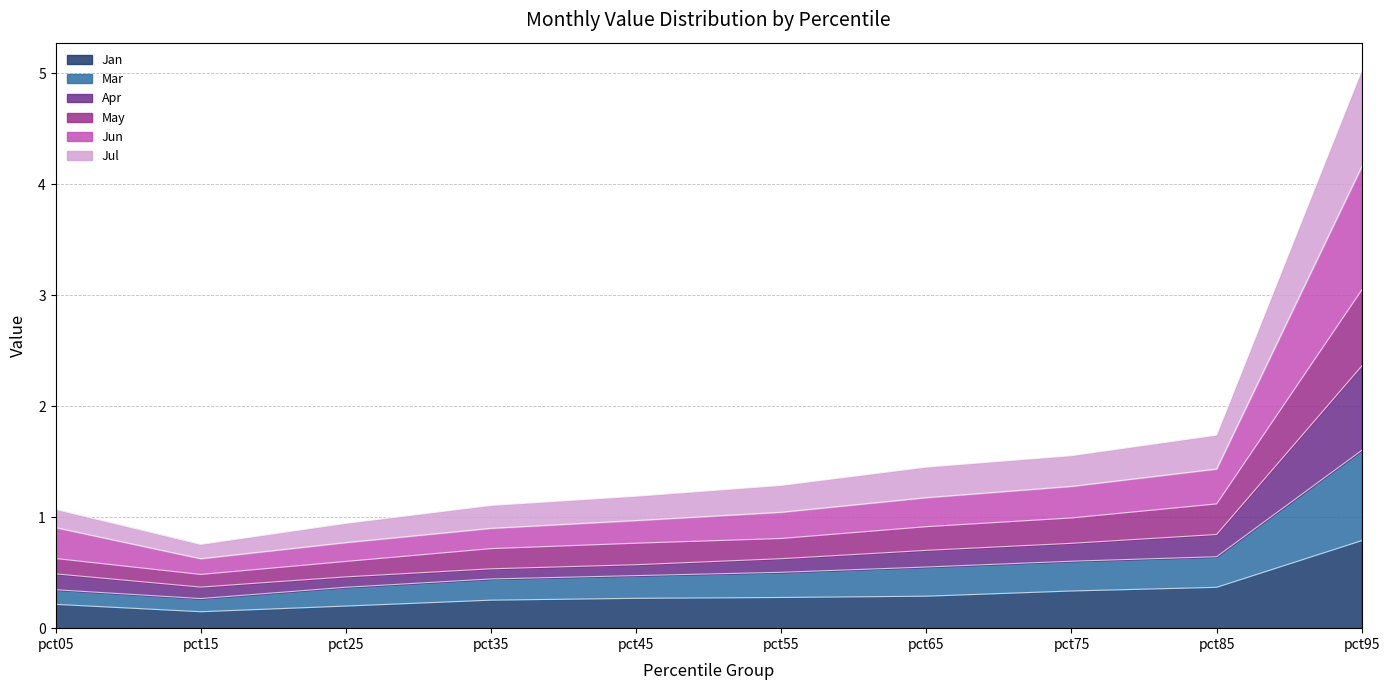

The value of Jan at pct95 is 1.3. True or false?

False